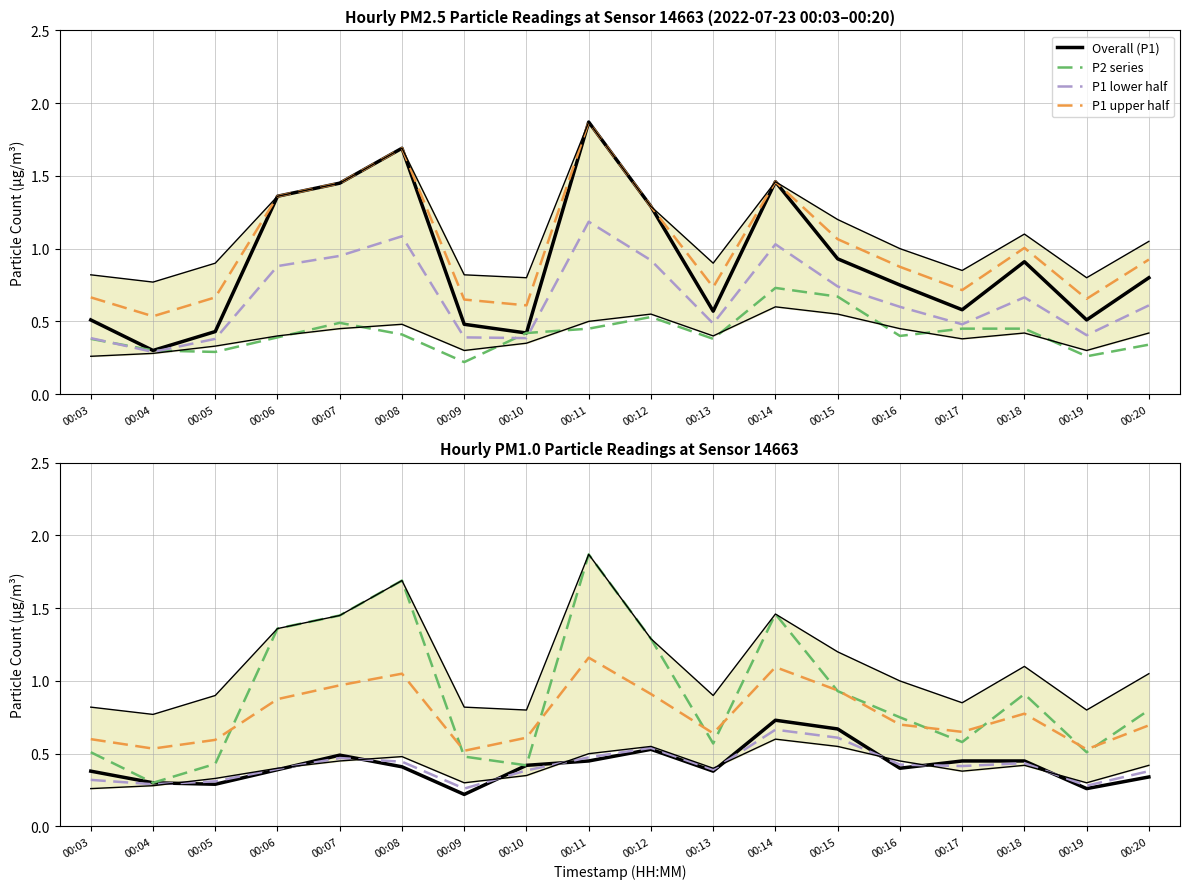

Reading left to right, extract all data points from this chart.

P1: 0.5	0.3	0.4	1.4	1.4	1.7	0.5	0.4	1.9	1.3	0.6	1.5	0.9	0.8	0.6	0.9	0.5	0.8
P2: 0.4	0.3	0.3	0.4	0.5	0.4	0.2	0.4	0.5	0.5	0.4	0.7	0.7	0.4	0.5	0.5	0.3	0.3
P1_q1: 0.3	0.3	0.3	0.4	0.5	0.5	0.3	0.3	0.5	0.6	0.4	0.6	0.6	0.5	0.4	0.4	0.3	0.4
P1_q3: 0.8	0.8	0.9	1.4	1.4	1.7	0.8	0.8	1.9	1.3	0.9	1.5	1.2	1.0	0.8	1.1	0.8	1.1